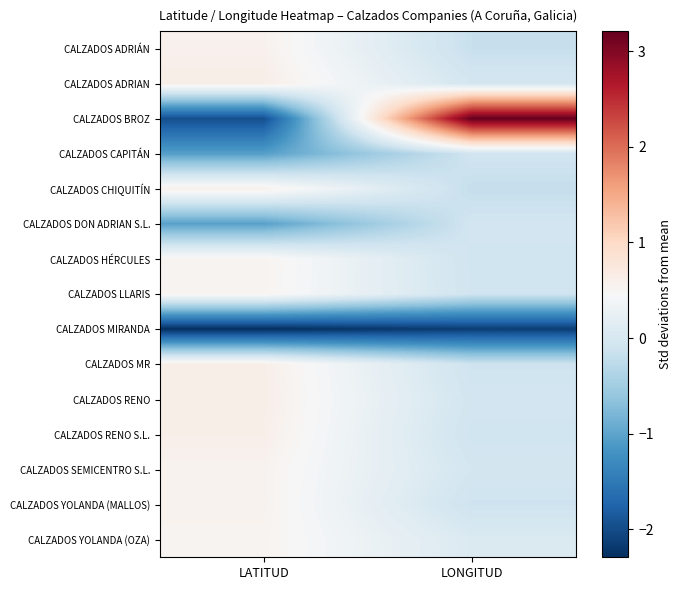

What is the difference between the highest and lowest values at LATITUD?

2.9